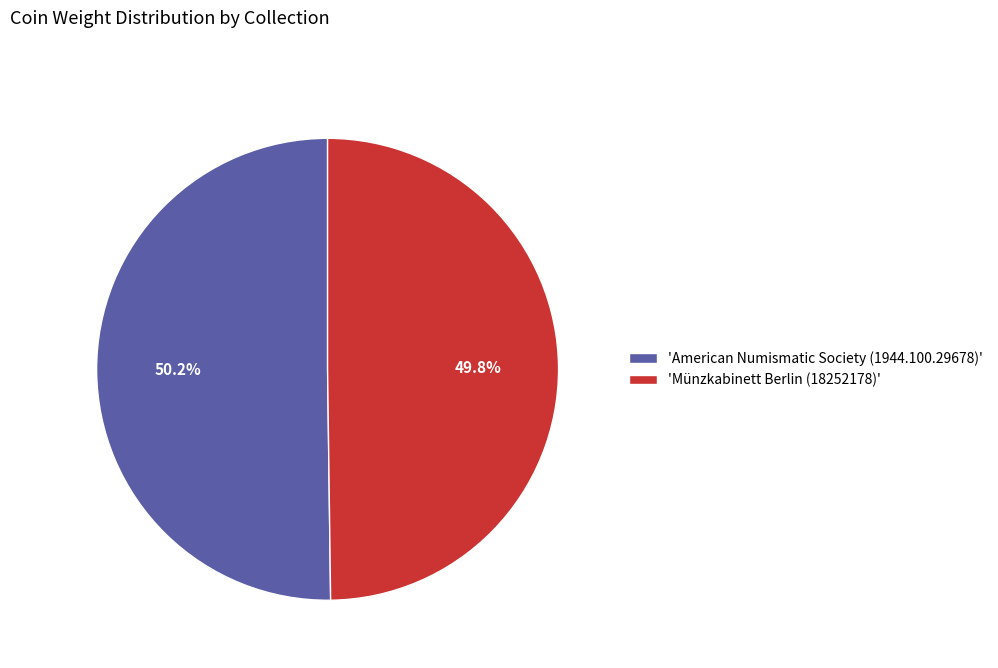

Is there a majority slice in this chart?

Yes